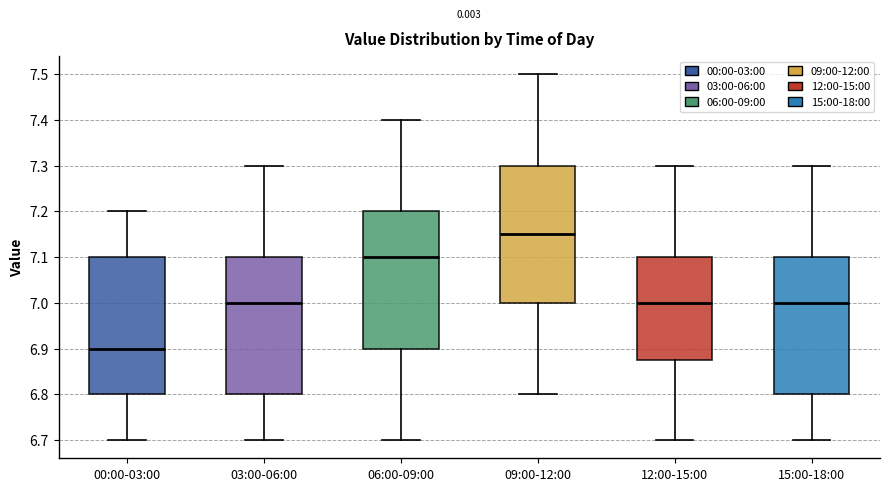

Reading left to right, read every box against the y-axis: the position of its median line, the range the box covers, and the ends of its whiskers. The values are not printed on the chart, so give them approximately, as read against the axis.

00:00-03:00: median 6.90, box 6.80 to 7.10, whiskers 6.70 to 7.20
03:00-06:00: median 7.00, box 6.80 to 7.10, whiskers 6.70 to 7.30
06:00-09:00: median 7.10, box 6.90 to 7.20, whiskers 6.70 to 7.40
09:00-12:00: median 7.15, box 7.00 to 7.30, whiskers 6.80 to 7.50
12:00-15:00: median 7.00, box 6.88 to 7.10, whiskers 6.70 to 7.30
15:00-18:00: median 7.00, box 6.80 to 7.10, whiskers 6.70 to 7.30